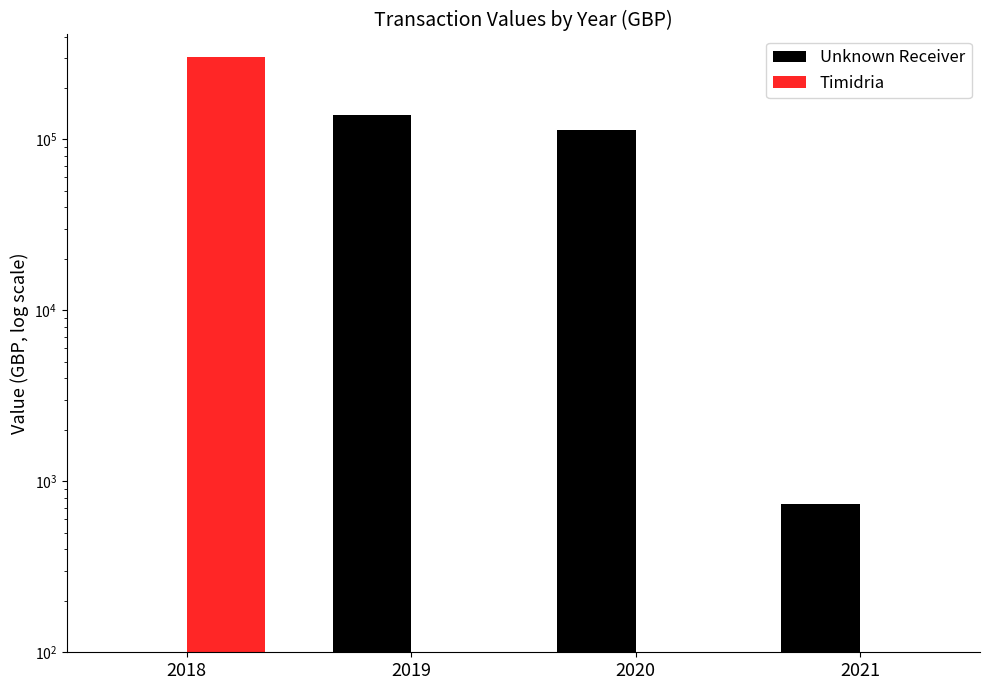

Which label corresponds to the smallest value in the chart?

2018